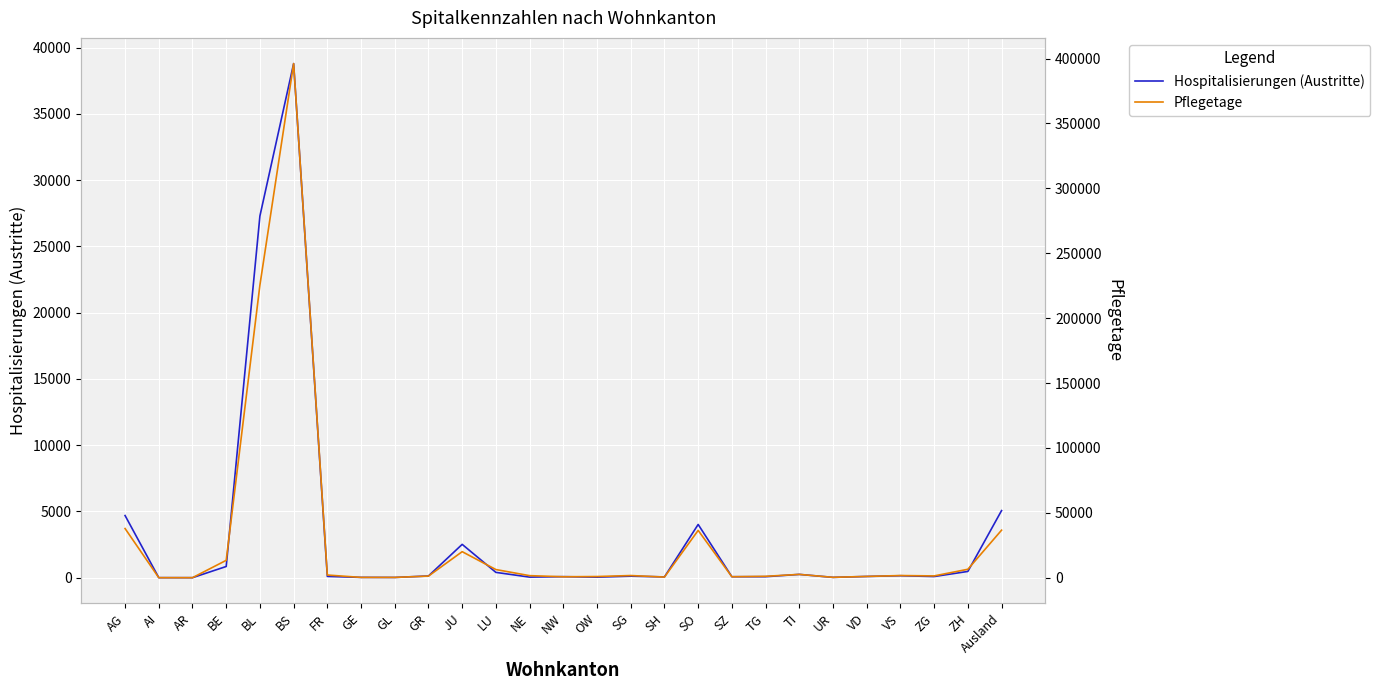

What is the maximum value shown in the chart?

396132